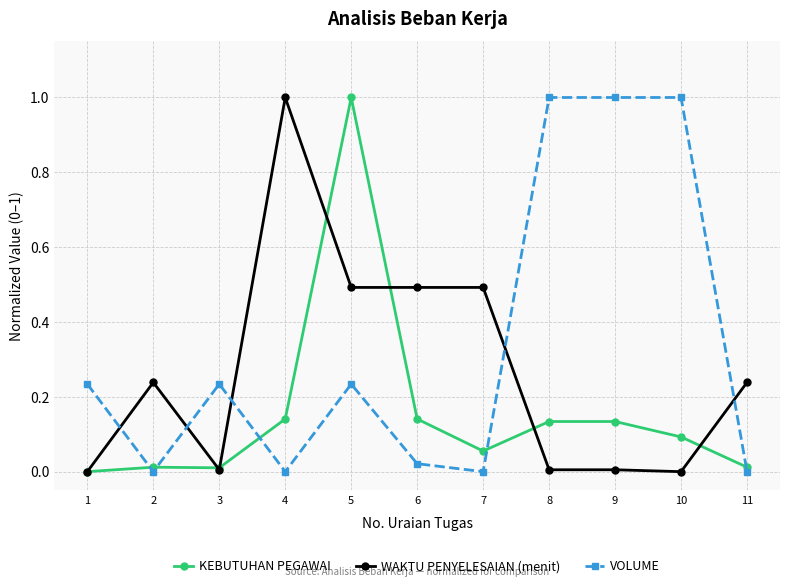

How many intersections are there between VOLUME and WAKTU PENYELESAIAN (menit)?

5